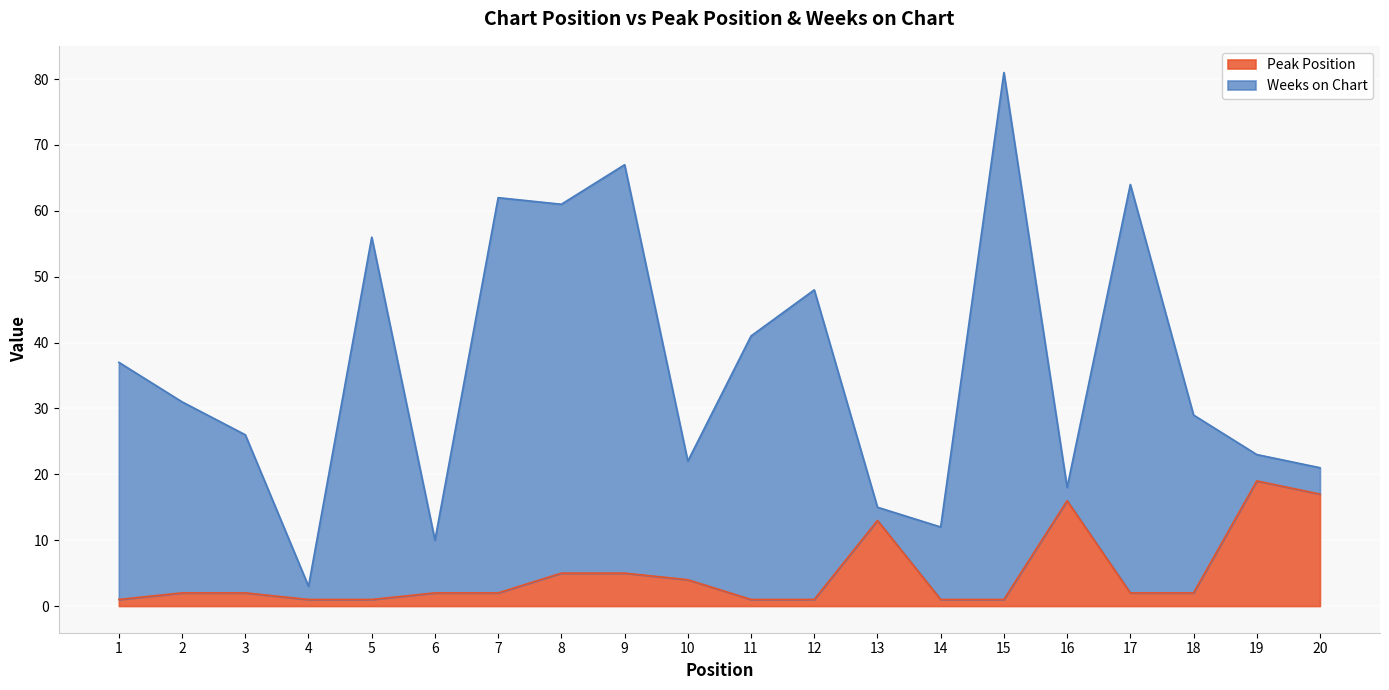

True or false: Peak Position has a value of 2 at 2.

True